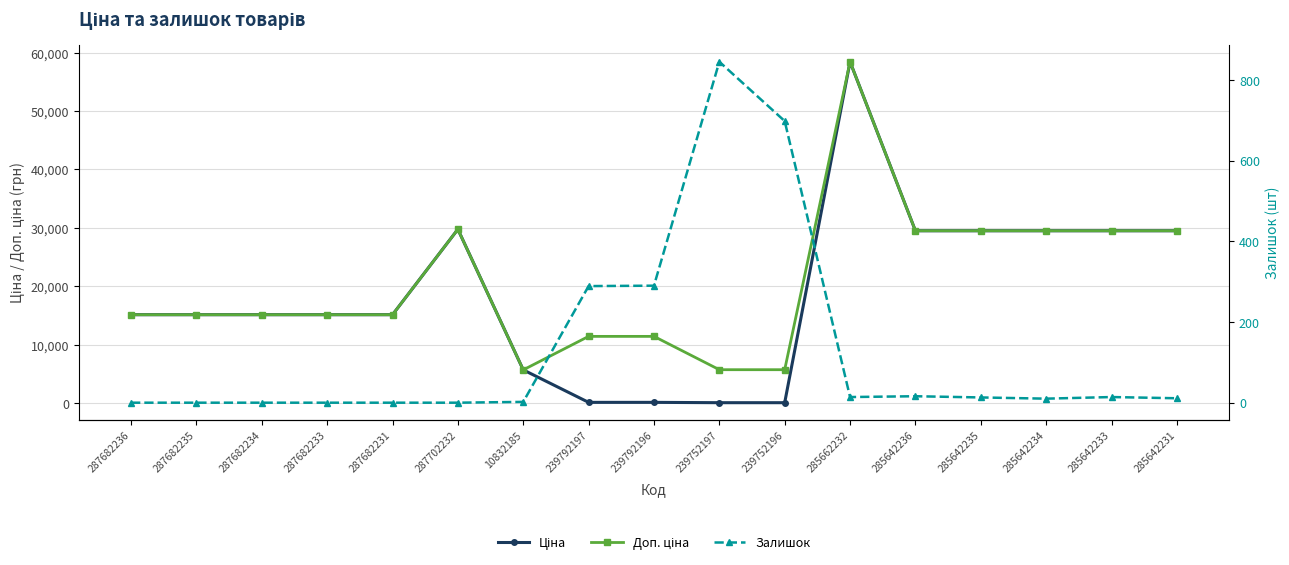

What is the spread (max minus min) of values at 287702232?

29747.2